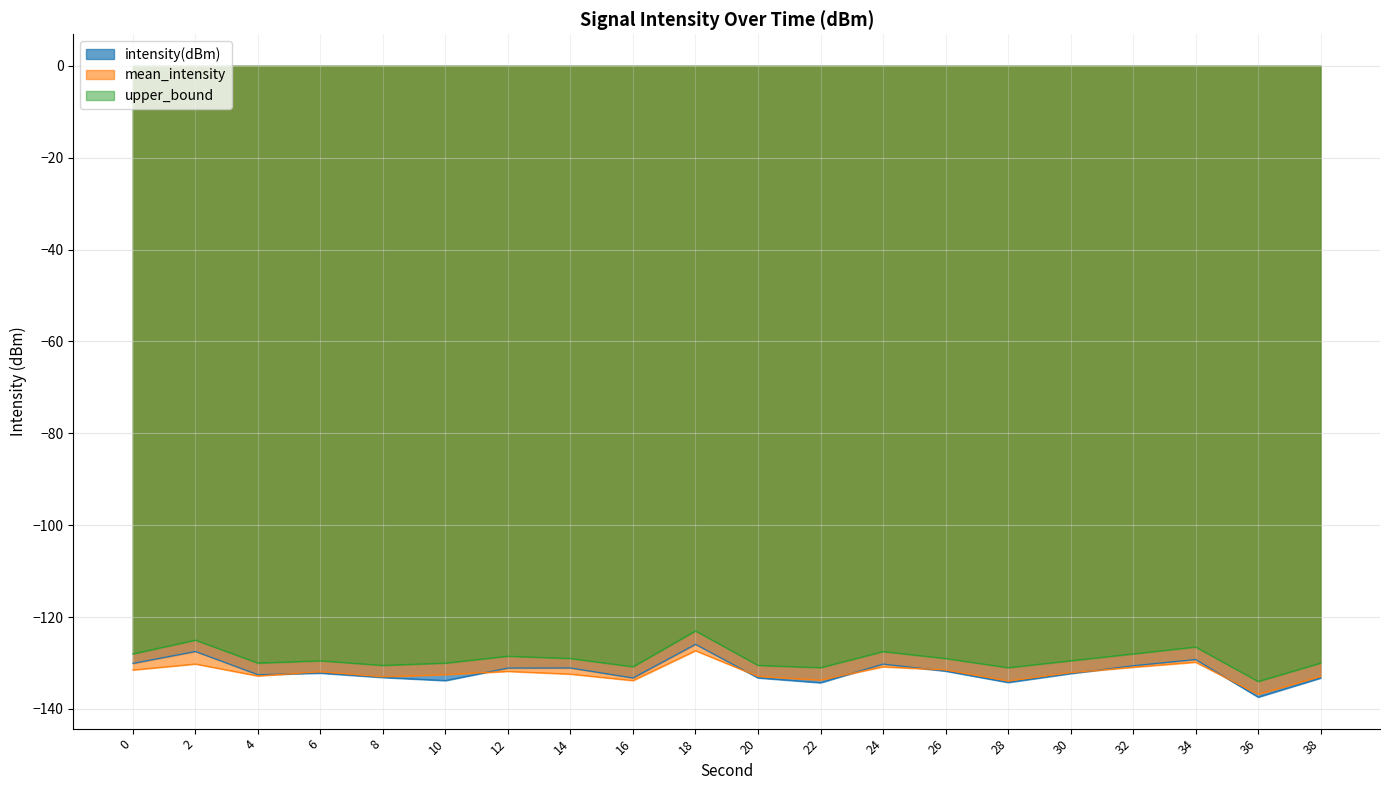

Reading left to right, transcribe all the data shown in this chart.

intensity(dBm): 0=-130.1	2=-127.5	4=-132.5	6=-132.2	8=-133.1	10=-133.8	12=-131.1	14=-131.1	16=-133.2	18=-125.9	20=-133.2	22=-134.3	24=-130.2	26=-131.7	28=-134.2	30=-132.3	32=-130.6	34=-129.2	36=-137.4	38=-133.3
mean_intensity: 0=-131.5	2=-130.2	4=-132.8	6=-131.9	8=-133.0	10=-132.5	12=-131.8	14=-132.4	16=-133.8	18=-127.3	20=-132.9	22=-133.7	24=-130.8	26=-131.5	28=-133.9	30=-132.1	32=-130.9	34=-129.8	36=-136.8	38=-132.9
upper_bound: 0=-128.0	2=-125.0	4=-130.0	6=-129.5	8=-130.5	10=-130.0	12=-128.5	14=-129.0	16=-130.8	18=-123.0	20=-130.5	22=-131.0	24=-127.5	26=-129.0	28=-131.0	30=-129.5	32=-128.0	34=-126.5	36=-134.0	38=-130.0